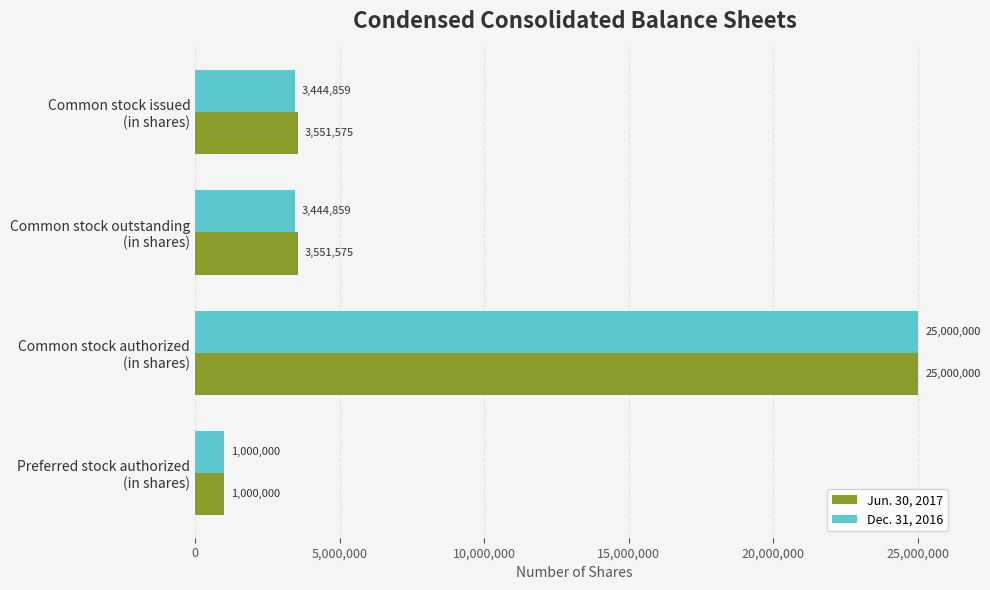

Rank the series by their average value, from highest to lowest.

Jun. 30, 2017, Dec. 31, 2016